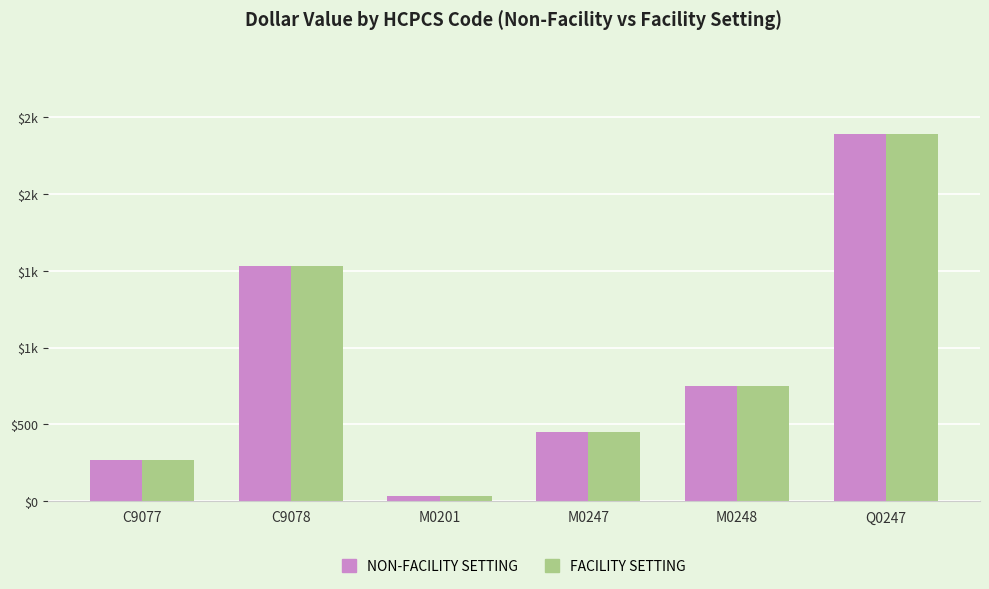

Are the bars horizontal?

No